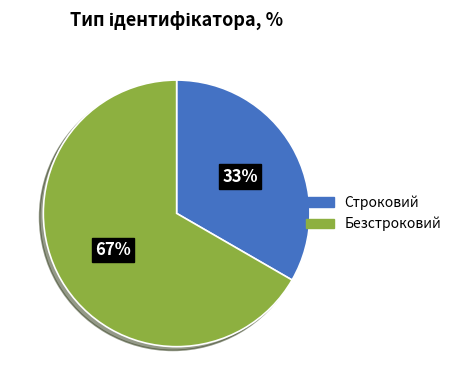

Is there a majority slice in this chart?

Yes